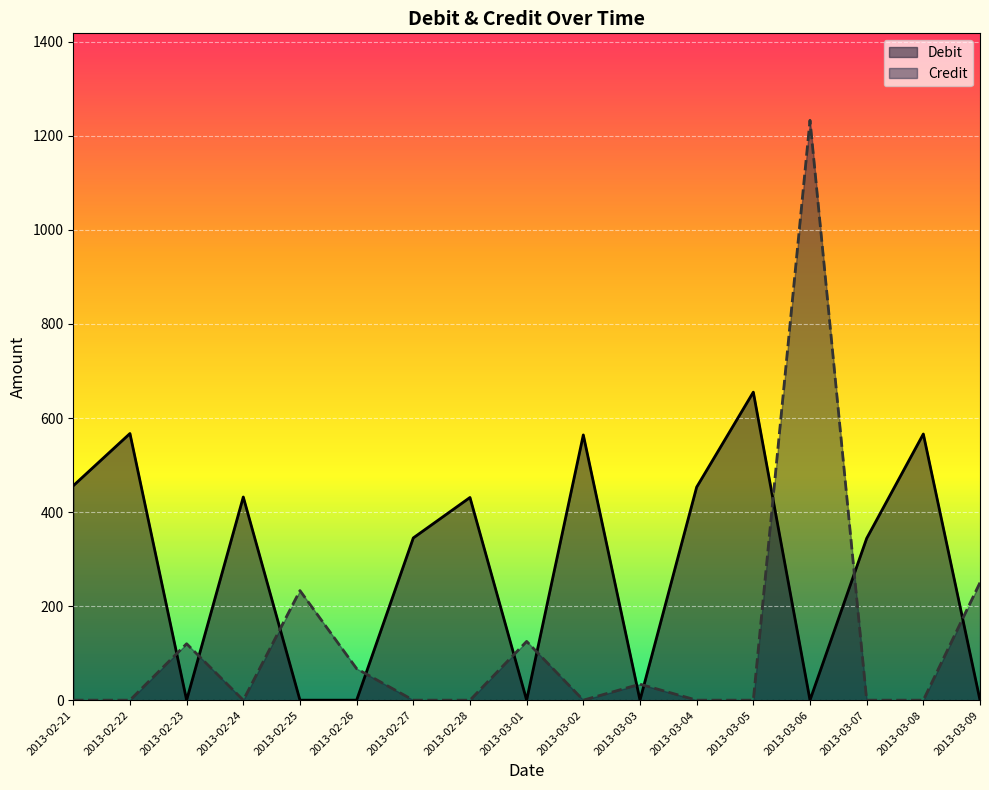

True or false: Debit and Credit cross at least once.

True